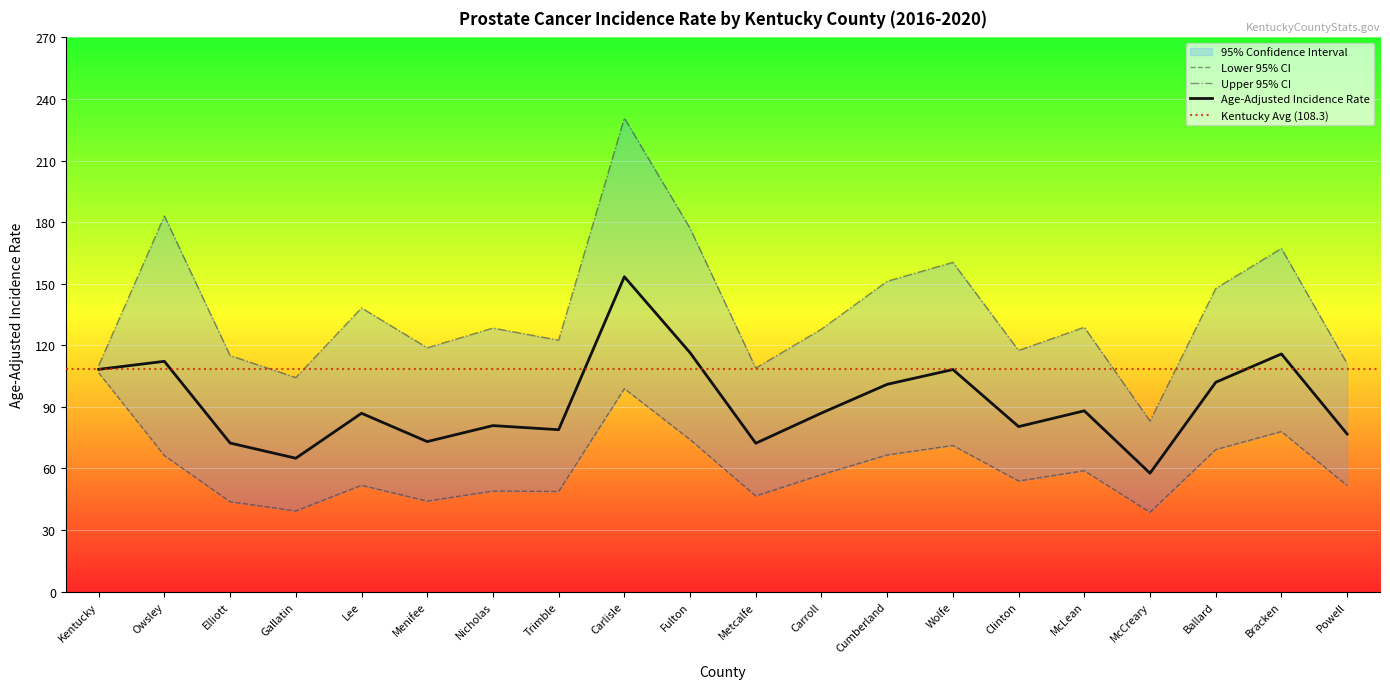

Which series has the largest total across all categories?

Upper 95% CI